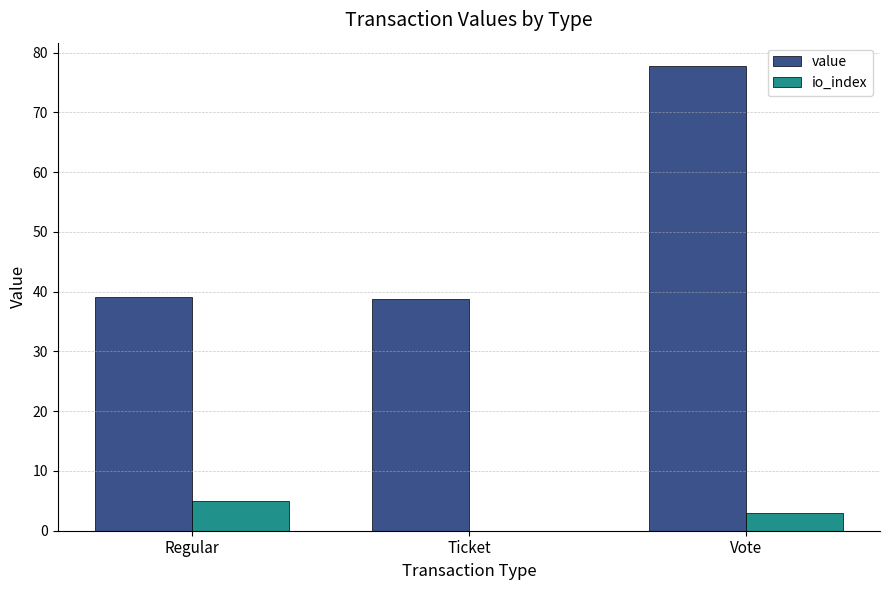

At which label does value reach its peak?

Vote